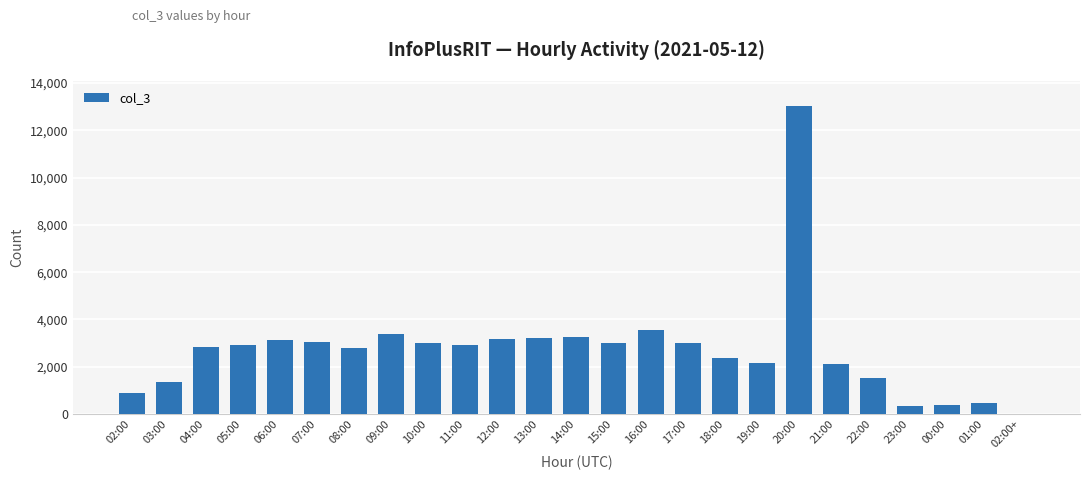

Between 09:00 and 16:00, which is larger?

16:00